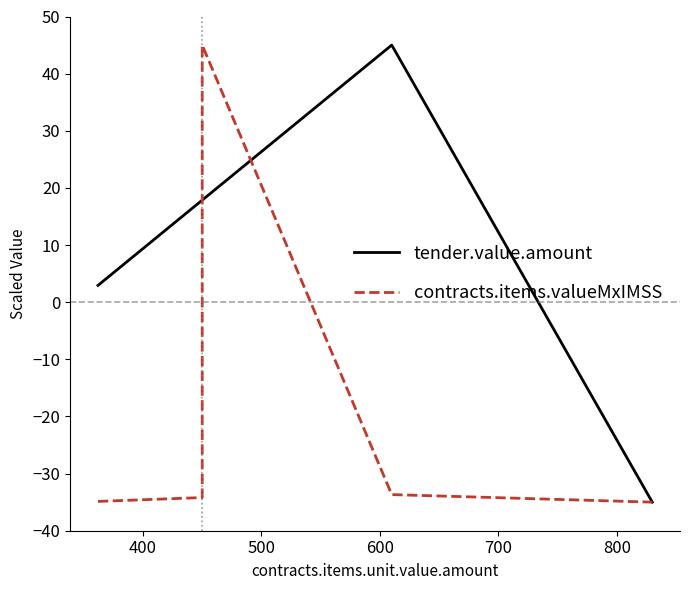

Which series has the largest total across all categories?

tender.value.amount